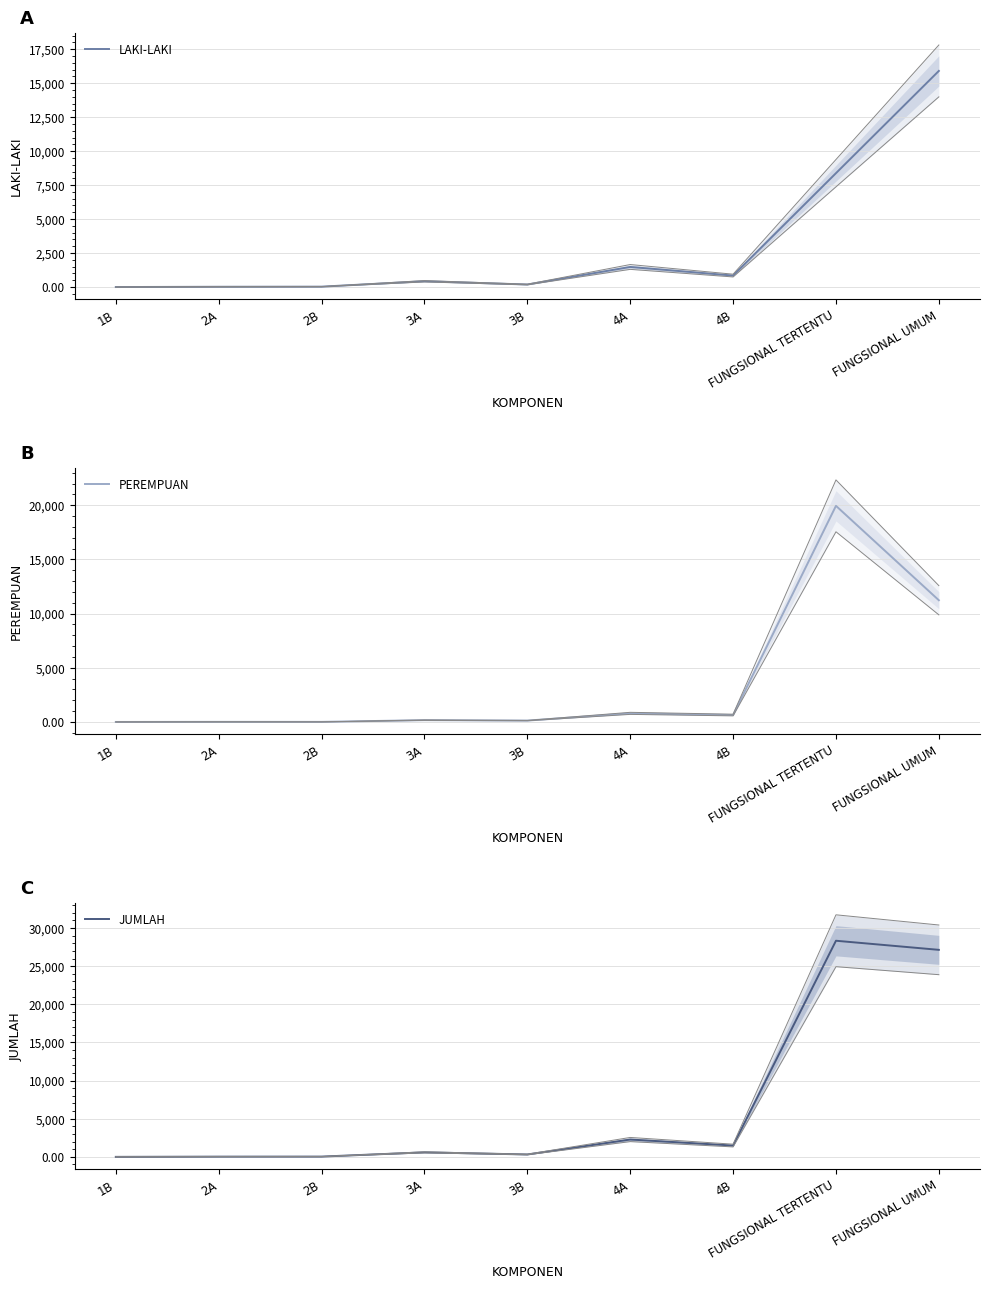

What is the value of the LAKI-LAKI point at the 7th from the left?

846